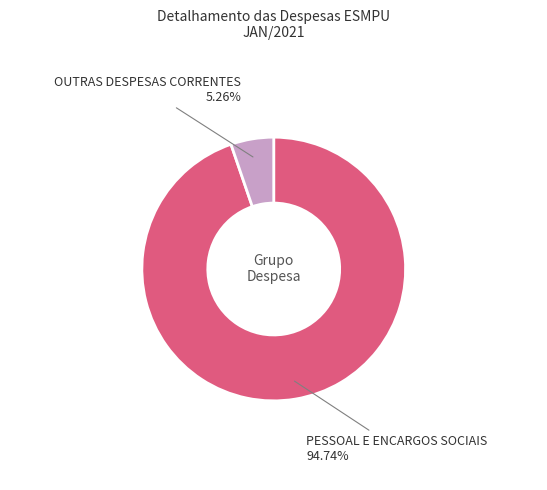

Which category has the biggest portion of the pie?

PESSOAL E ENCARGOS SOCIAIS